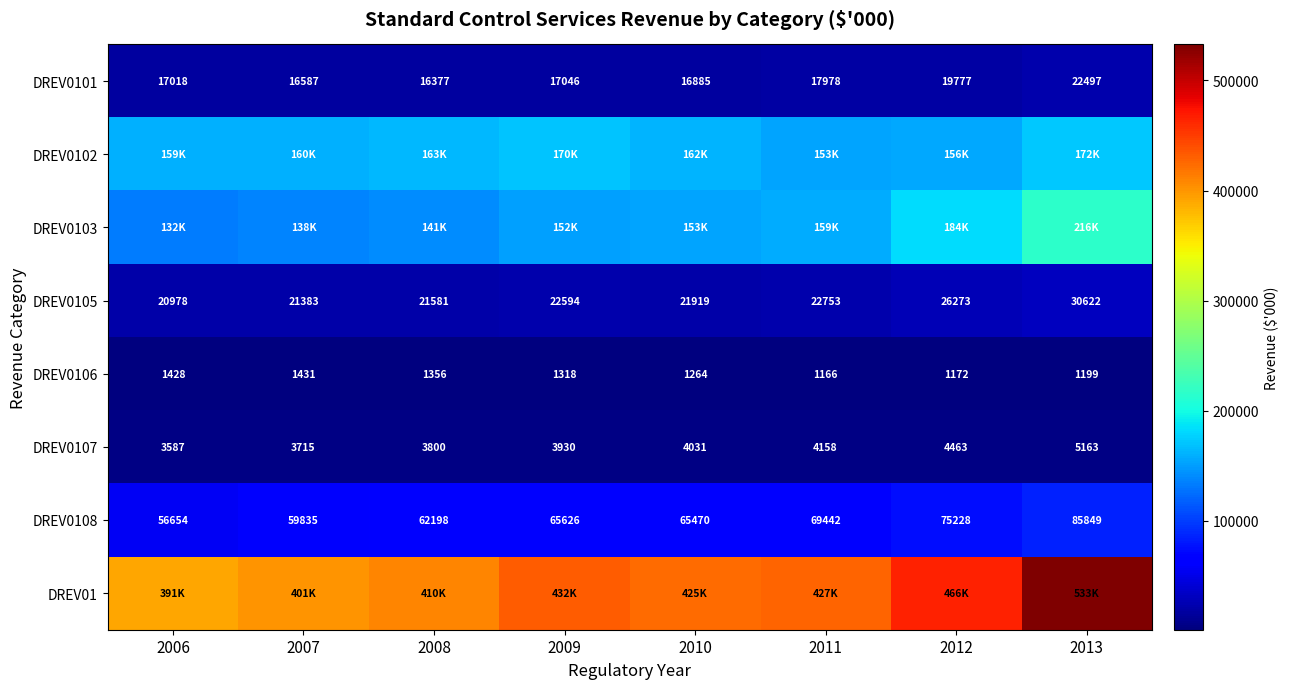

Rank the categories by DREV0101 value from highest to lowest.

2013, 2012, 2011, 2009, 2006, 2010, 2007, 2008